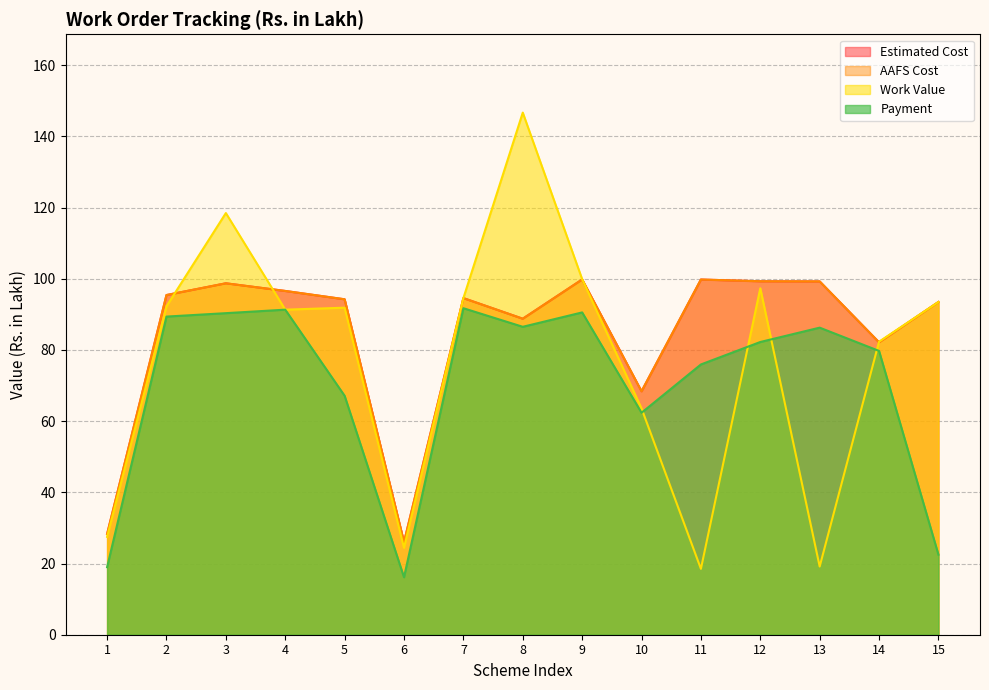

What value does the AAFS Cost series have at 14?

82.1